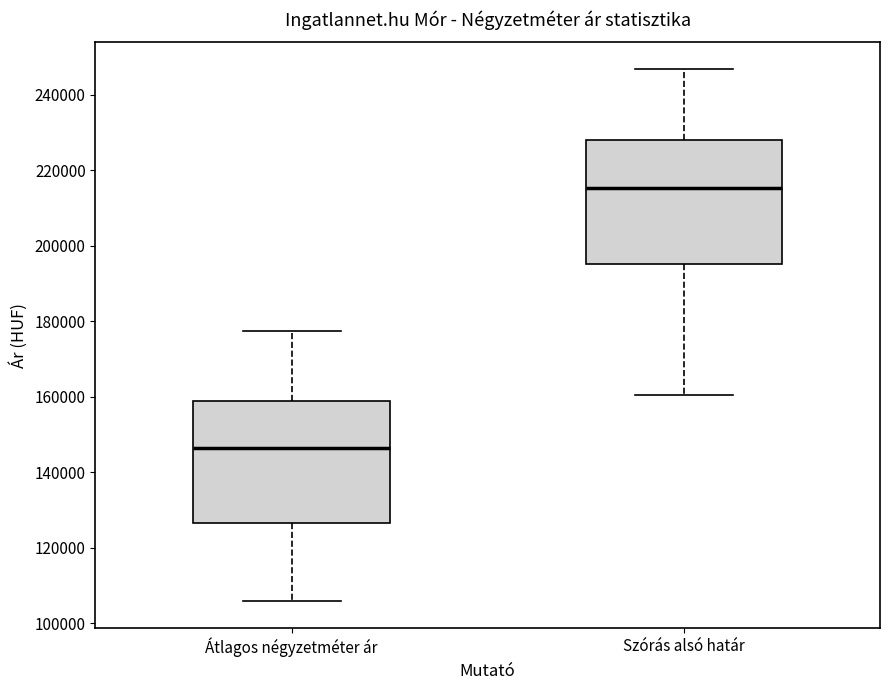

Reading left to right, read every box against the y-axis: the position of its median line, the range the box covers, and the ends of its whiskers. The values are not printed on the chart, so give them approximately, as read against the axis.

Átlagos négyzetméter ár: median 146000, box 126000 to 160000, whiskers 106000 to 178000
Szórás alsó határ: median 216000, box 196000 to 228000, whiskers 160000 to 246000